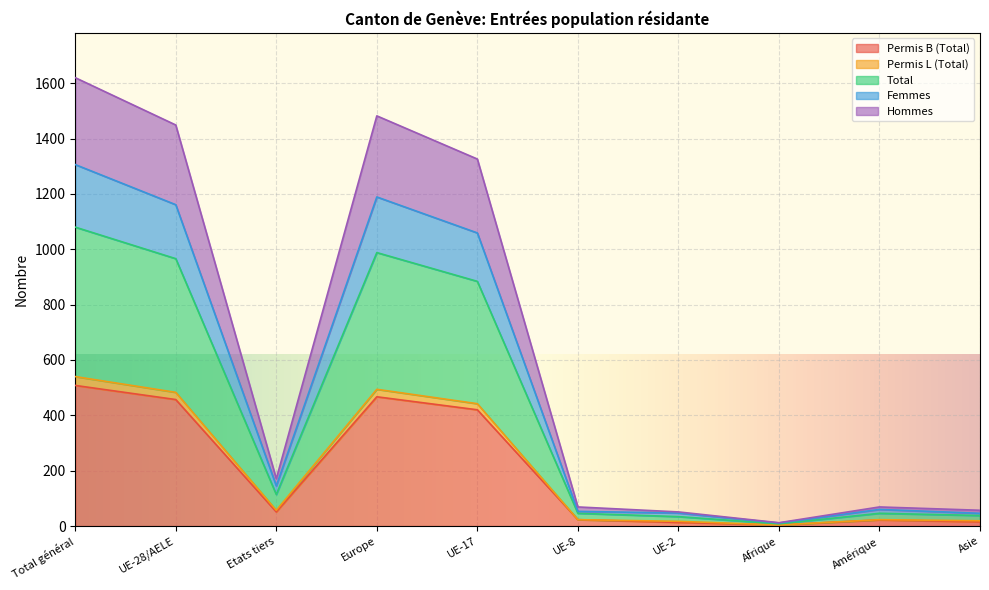

True or false: Hommes and Permis B (Total) cross at least once.

False